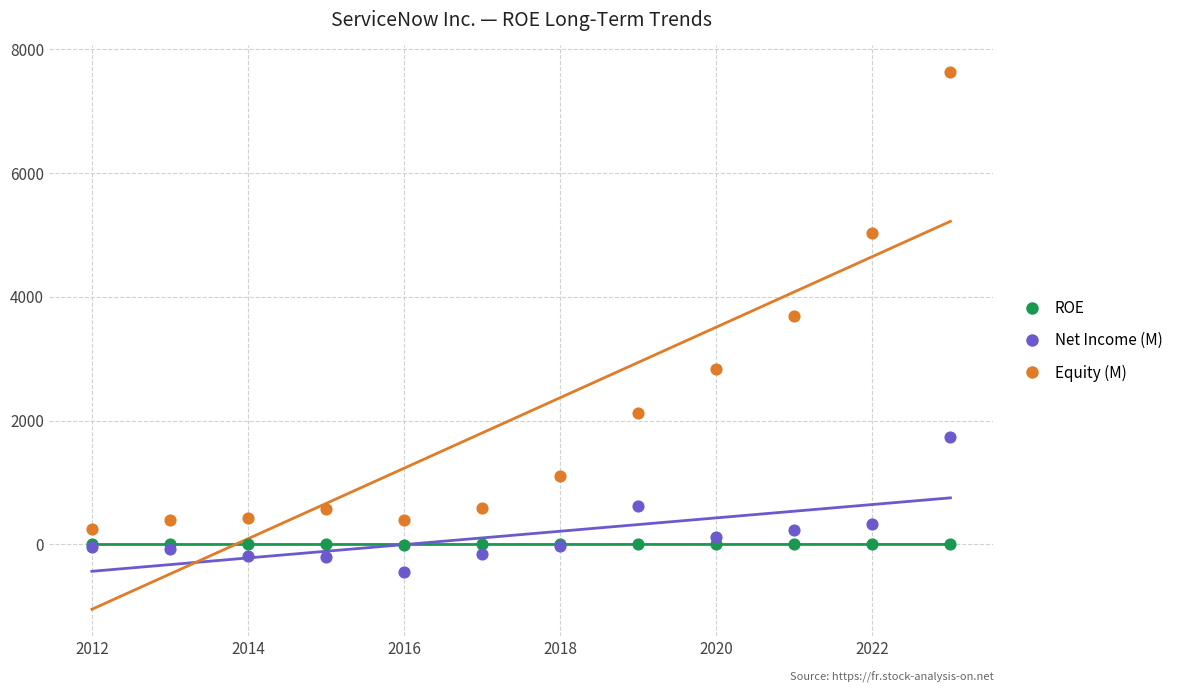

Which series reaches the maximum Y coordinate?

Equity (M)